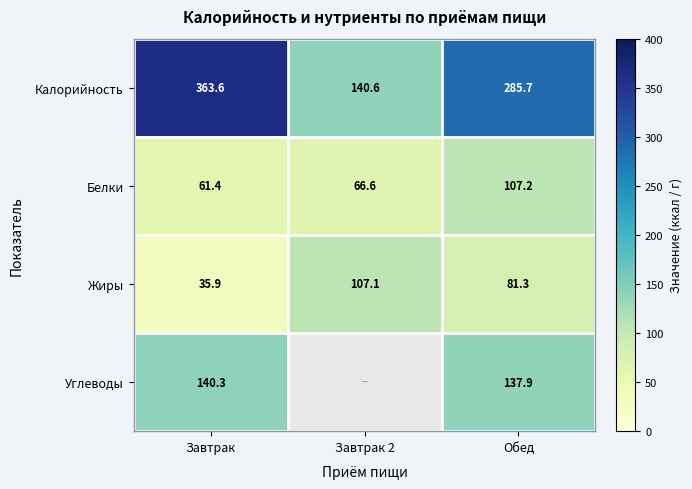

Where is Калорийность nearest to the value 252?

Обед